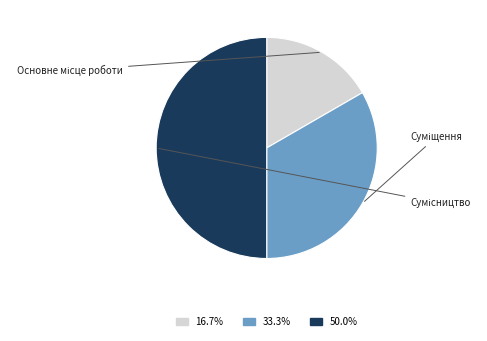

Rank the categories by value from lowest to highest.

Основне місце роботи, Суміщення, Сумісництво